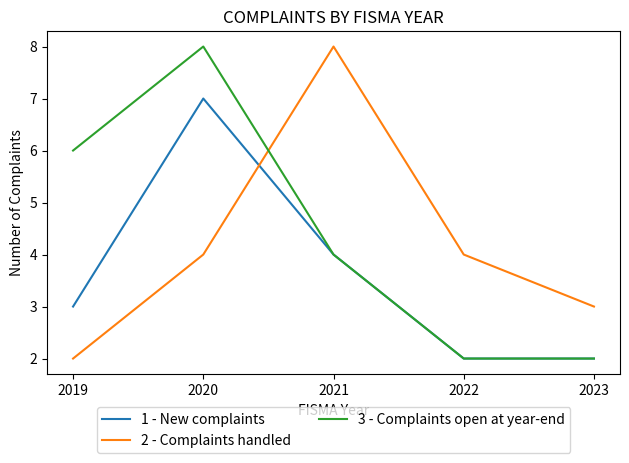

True or false: 3 - Complaints open at year-end and 2 - Complaints handled cross at least once.

True